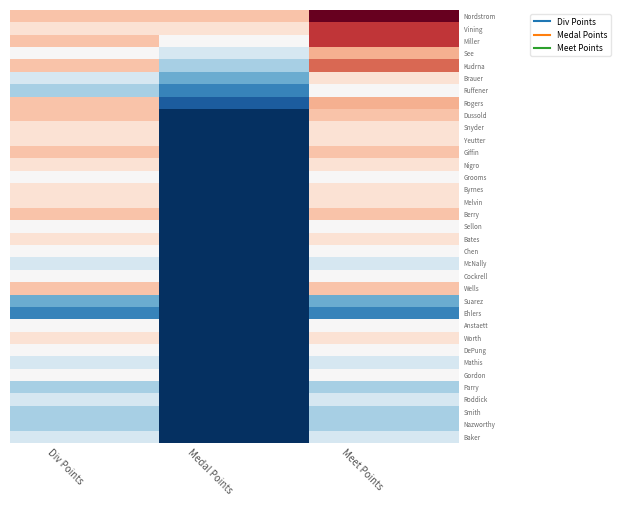

At how many categories does at least one series exceed 2?

3